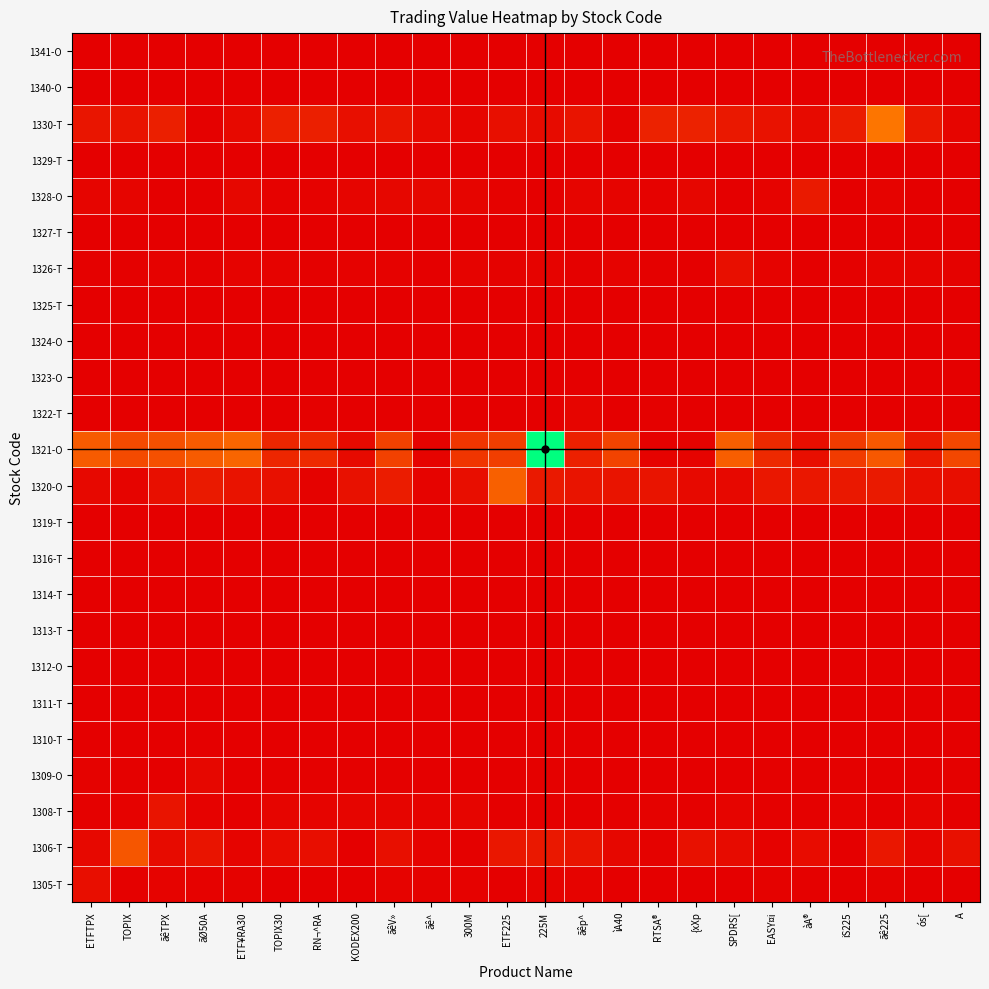

Between ãêTPX and àA®, which series saw the biggest shift?

1321-O